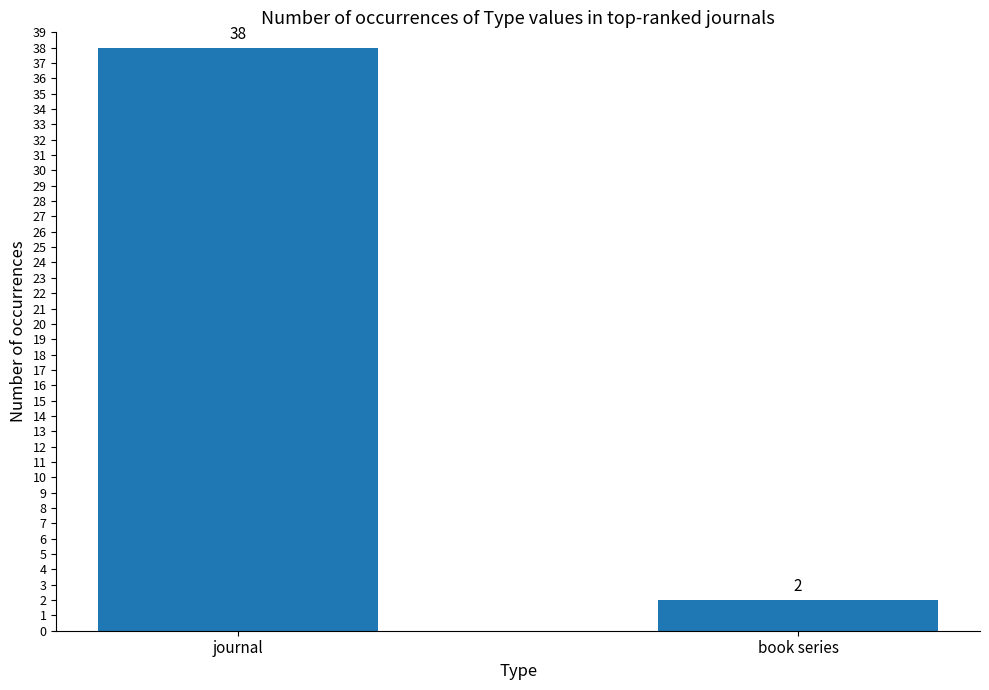

What is the ratio of the value at journal to the value at book series?

19.0